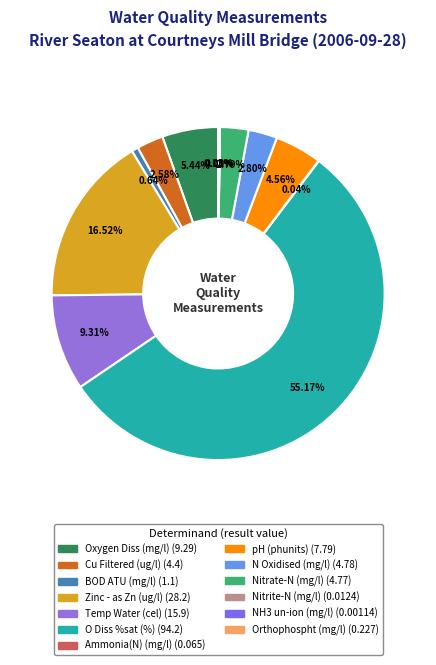

What is the change in value from Cu Filtered (ug/l) to O Diss %sat (%)?

+89.8